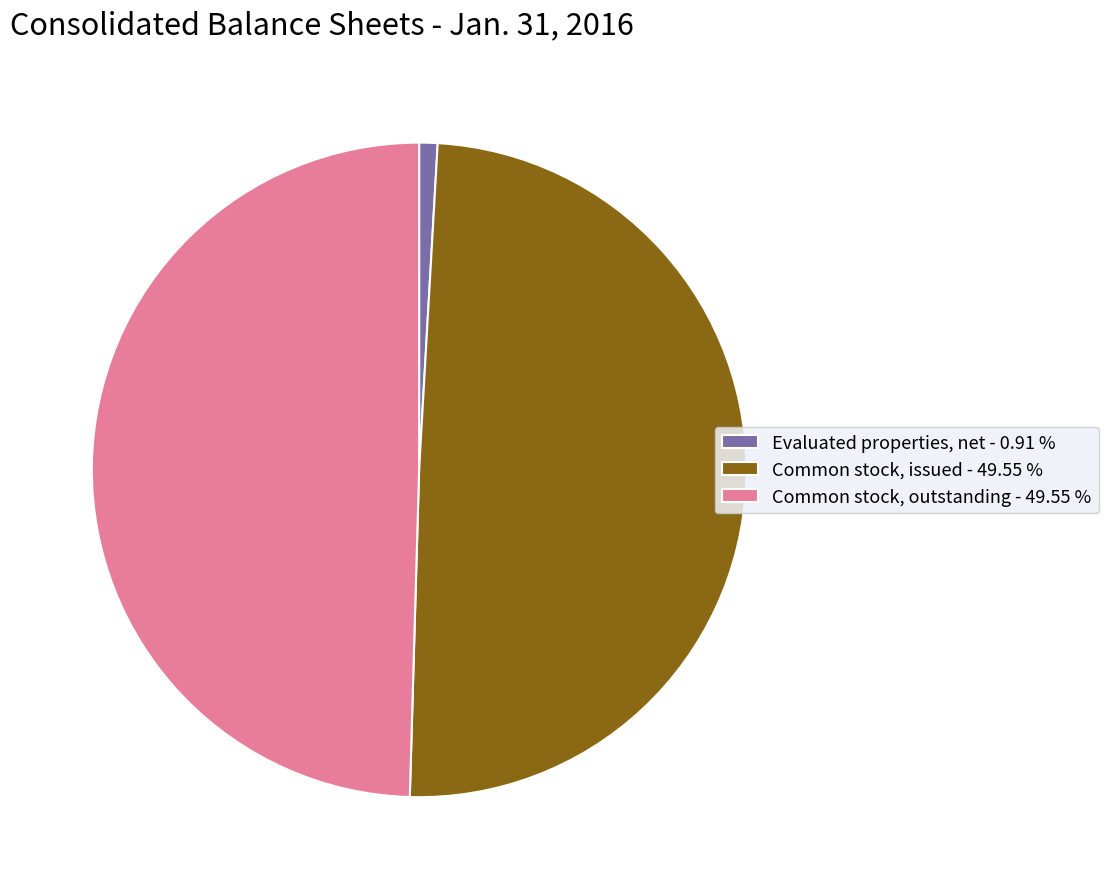

True or false: Common stock, outstanding accounts for 50% of the total.

True